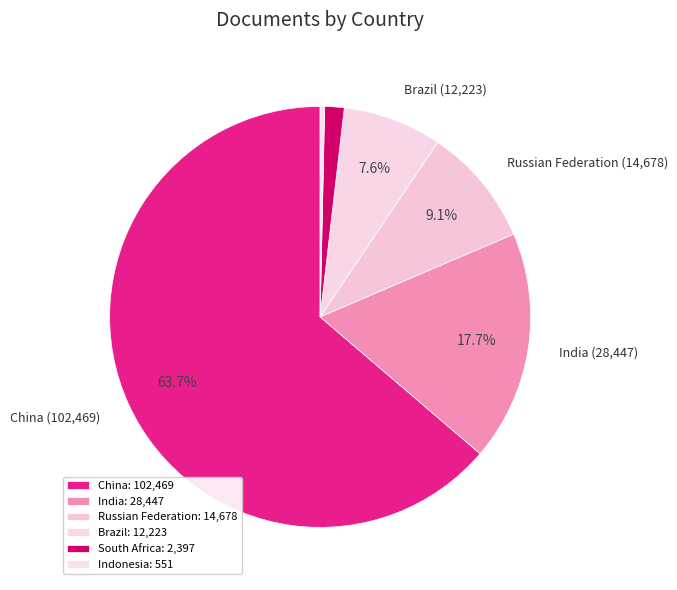

How many segments does this pie chart have?

6